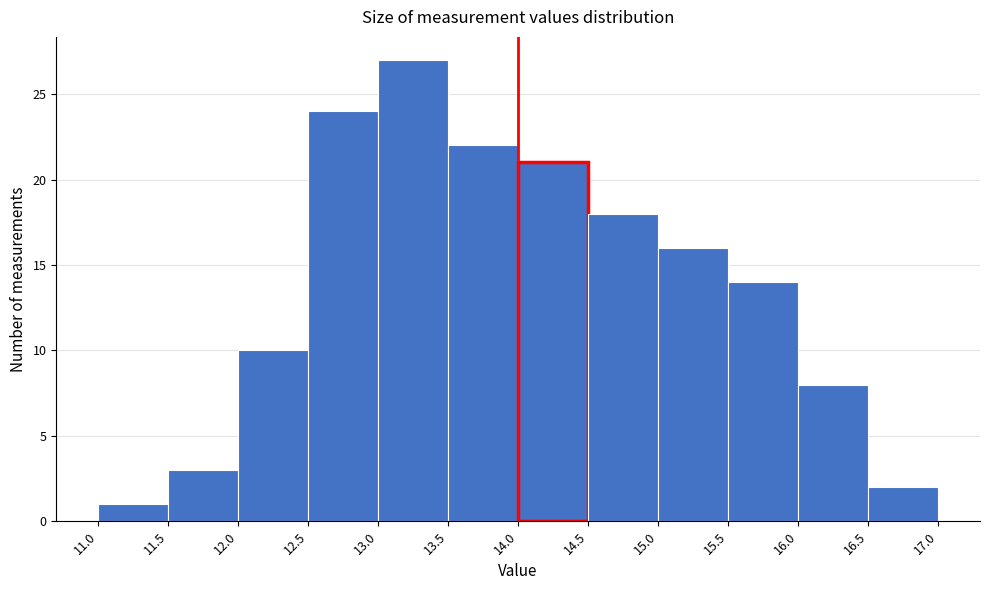

Reading left to right, list every bar in this chart as the range it spans on the x-axis followed by its height. The values are not printed on the chart, so give them approximately, as read against the axis.

11.0 to 11.5: 1
11.5 to 12.0: 3
12.0 to 12.5: 10
12.5 to 13.0: 24
13.0 to 13.5: 27
13.5 to 14.0: 22
14.0 to 14.5: 21
14.5 to 15.0: 18
15.0 to 15.5: 16
15.5 to 16.0: 14
16.0 to 16.5: 8
16.5 to 17.0: 2